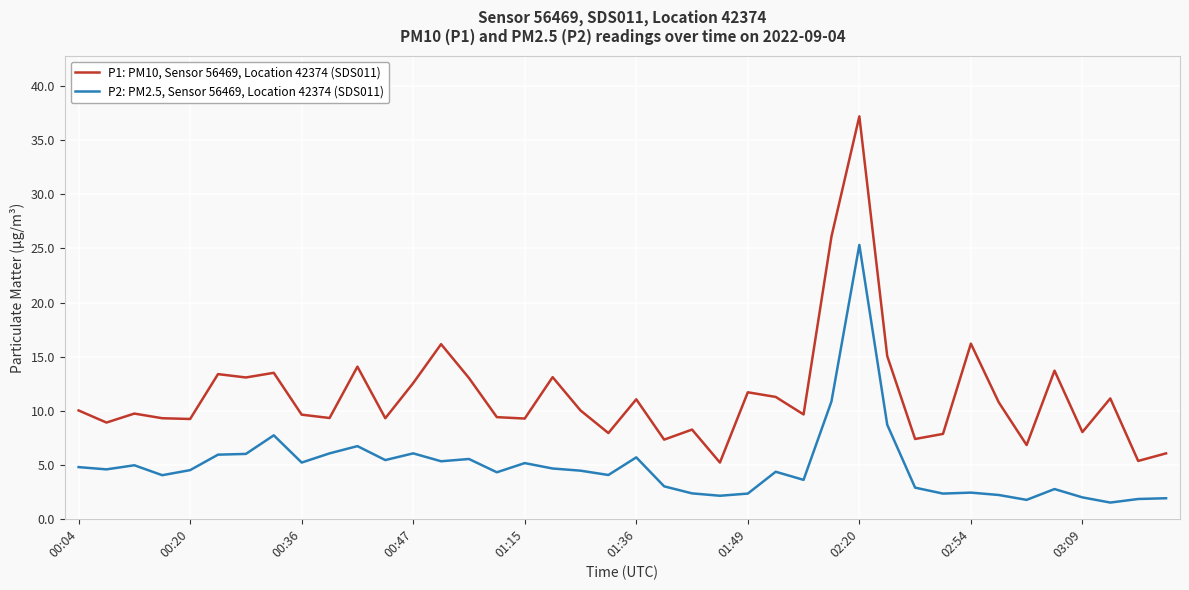

List the series in order of their overall mean, lowest first.

P2: PM2.5, Sensor 56469, Location 42374 (SDS011), P1: PM10, Sensor 56469, Location 42374 (SDS011)